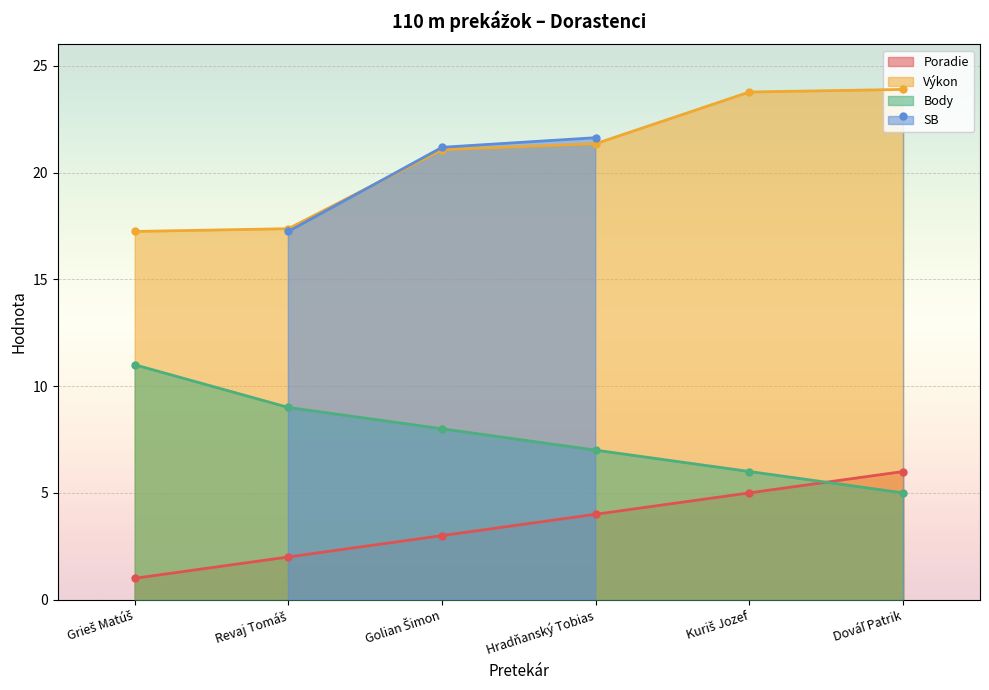

True or false: Výkon and Poradie intersect in this chart.

False